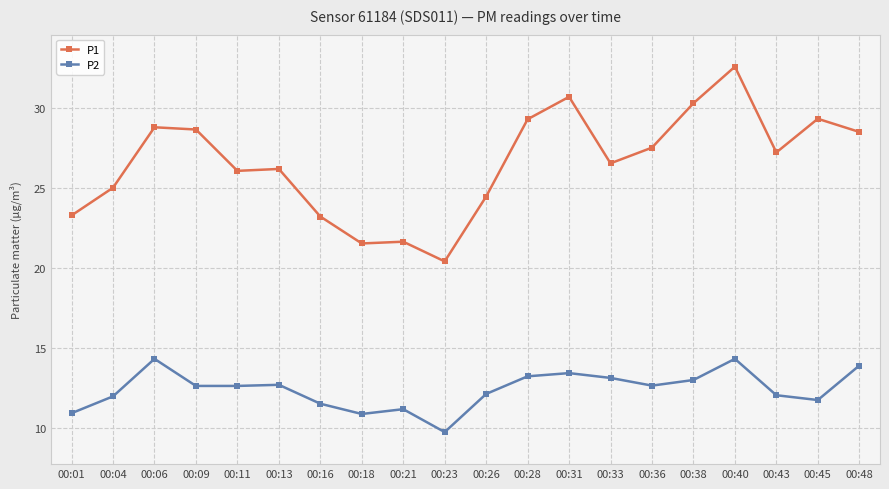

Is this an area chart (filled region under the line)?

No